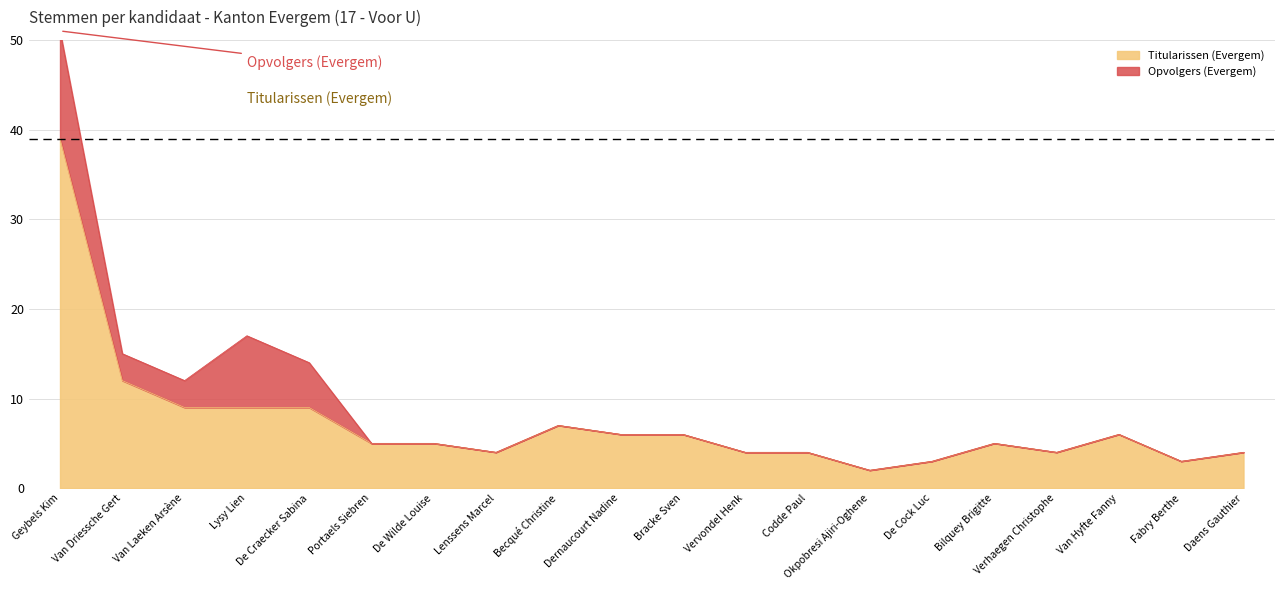

Where is the first local maximum?

Becqué Christine